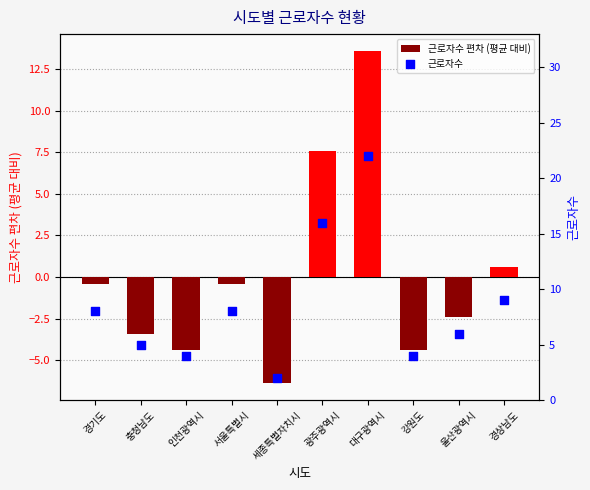

Which series reaches the maximum Y coordinate?

근로자수